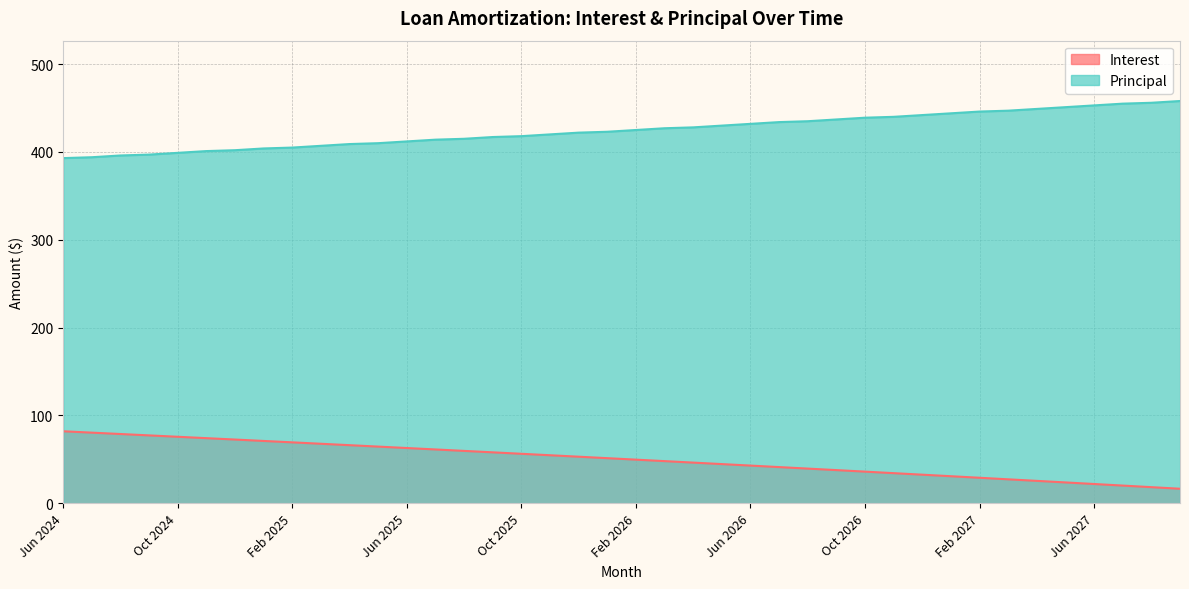

Where does the Interest series first go above 51?

Jun 2024